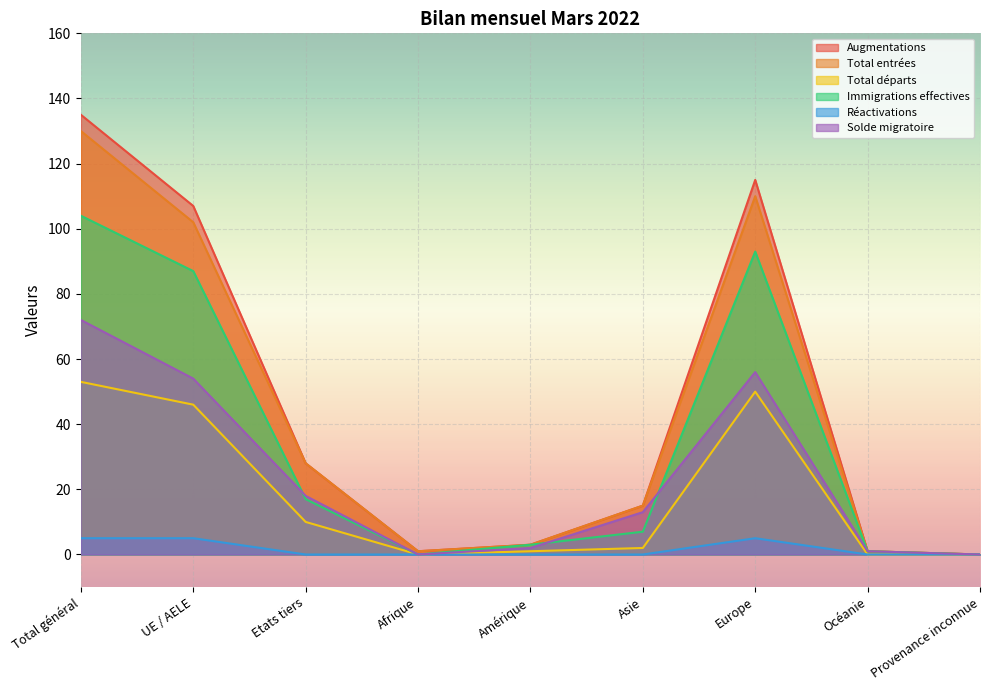

What is the difference between the highest and lowest values at Amérique?

3